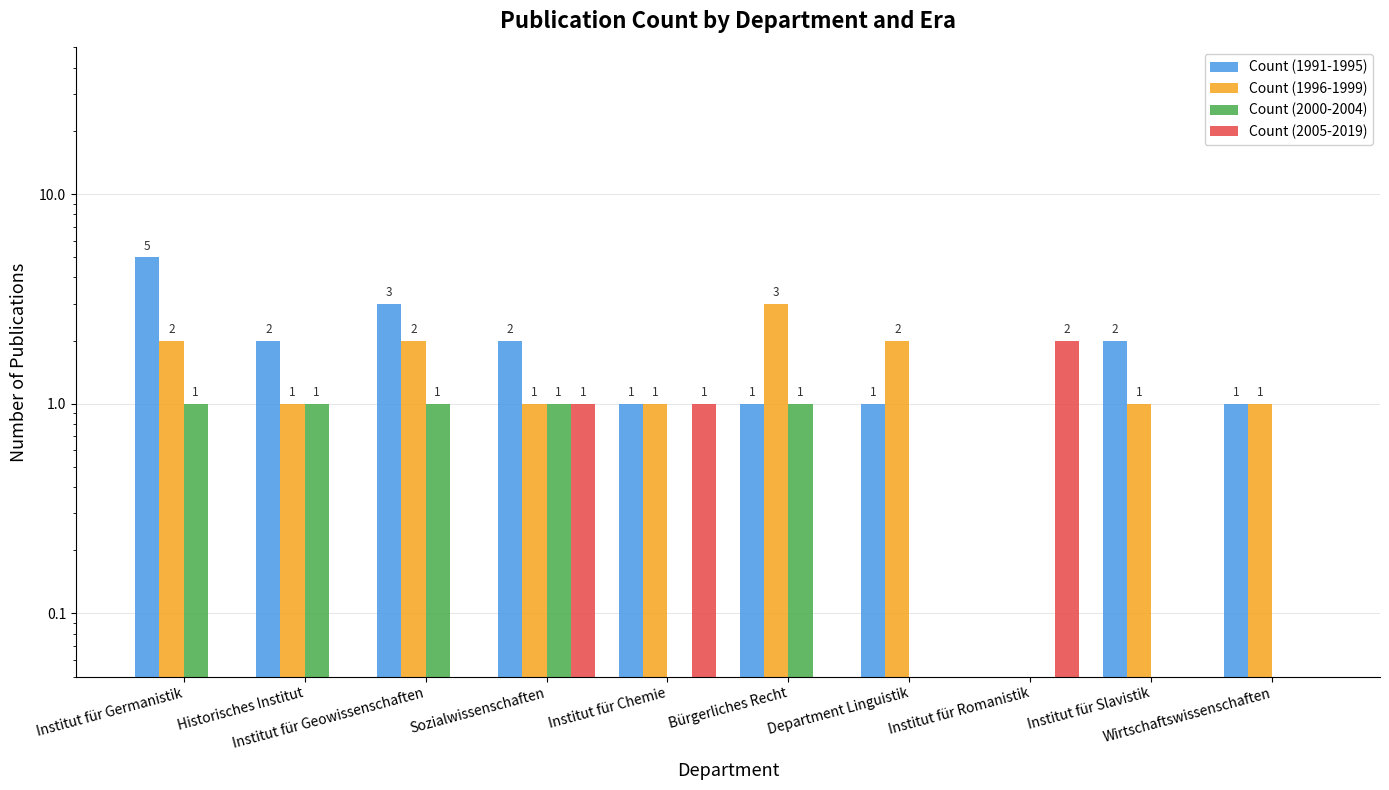

Which category has the lowest value across all series?

Institut für Romanistik